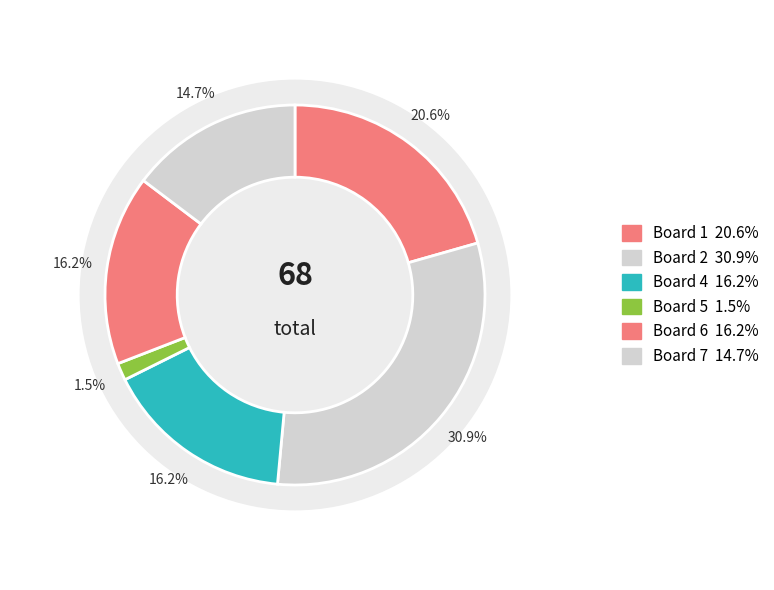

The 2 slice represents 23% of the pie. True or false?

False